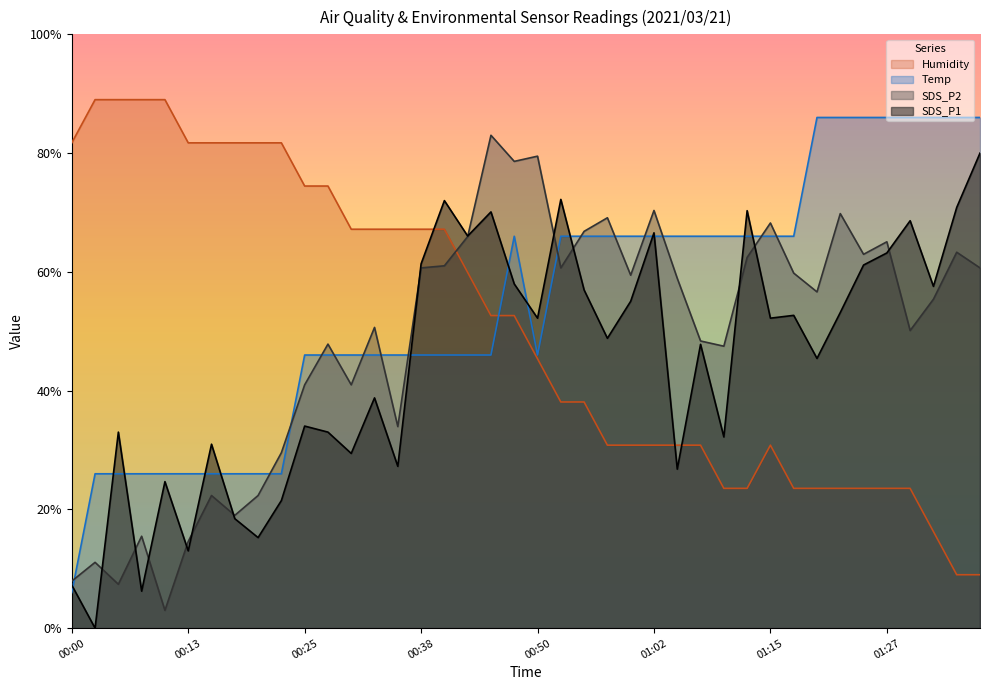

How many lines are shown in the chart?

4